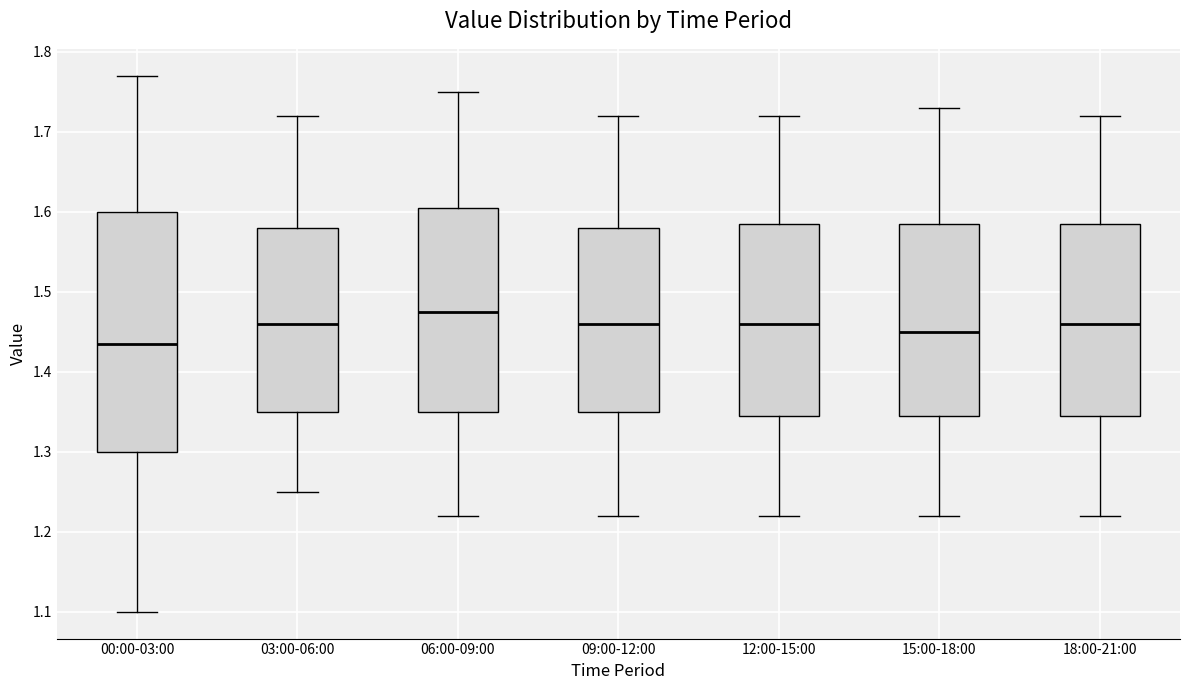

Reading left to right, read every box against the y-axis: the position of its median line, the range the box covers, and the ends of its whiskers. The values are not printed on the chart, so give them approximately, as read against the axis.

00:00-03:00: median 1.44, box 1.30 to 1.60, whiskers 1.10 to 1.77
03:00-06:00: median 1.46, box 1.35 to 1.58, whiskers 1.25 to 1.72
06:00-09:00: median 1.48, box 1.35 to 1.61, whiskers 1.22 to 1.75
09:00-12:00: median 1.46, box 1.35 to 1.58, whiskers 1.22 to 1.72
12:00-15:00: median 1.46, box 1.35 to 1.59, whiskers 1.22 to 1.72
15:00-18:00: median 1.45, box 1.35 to 1.59, whiskers 1.22 to 1.73
18:00-21:00: median 1.46, box 1.35 to 1.59, whiskers 1.22 to 1.72